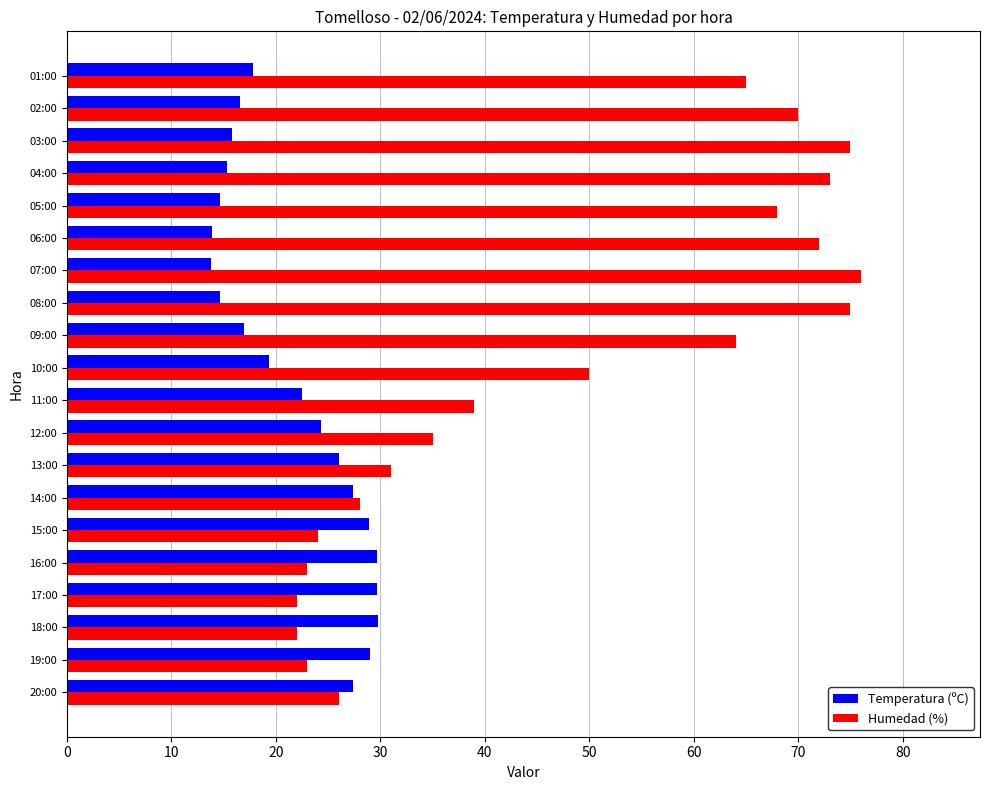

What is the difference between the maximum and minimum values in the Temperatura (ºC) series?

16.0